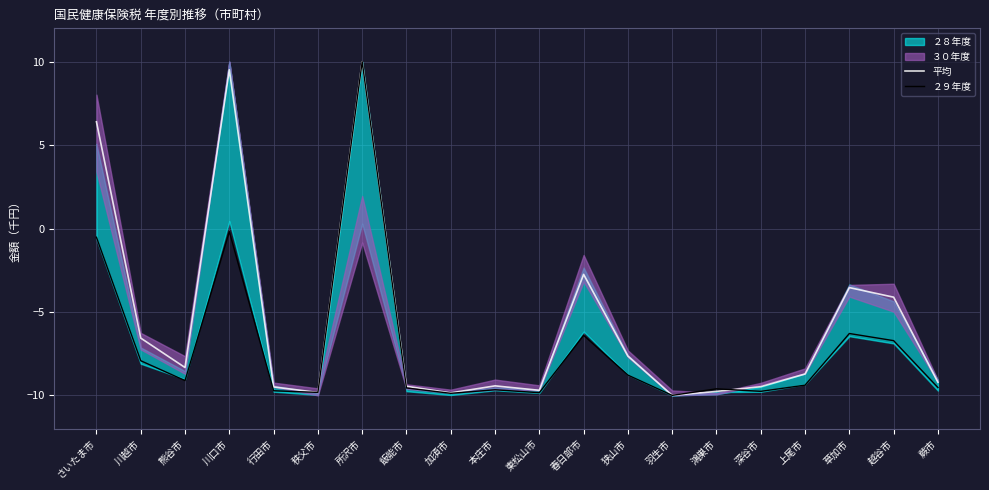

At which category is the sum across all series the highest?

所沢市